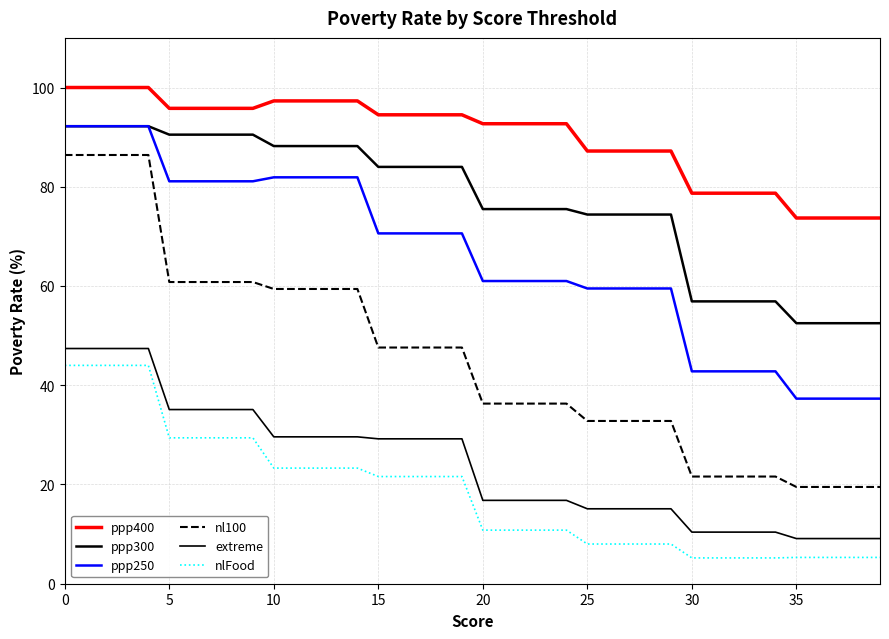

Does the chart have visible grid lines?

Yes